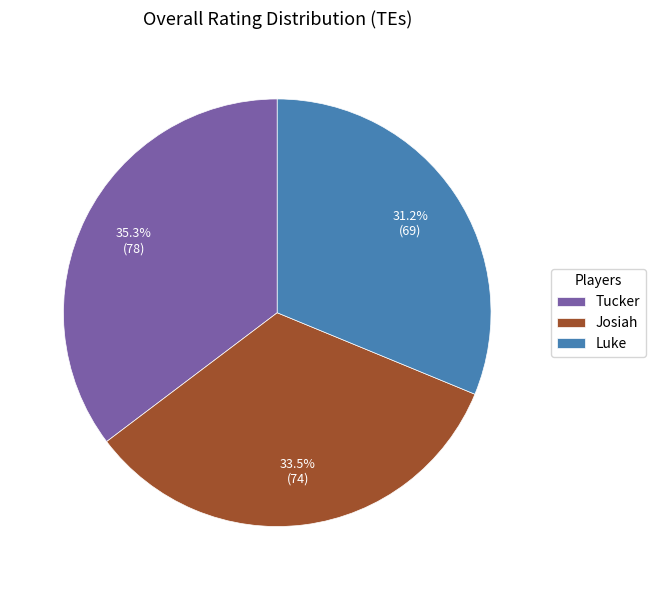

To the nearest percent, what is the difference between the largest and smallest slice percentages?

4%